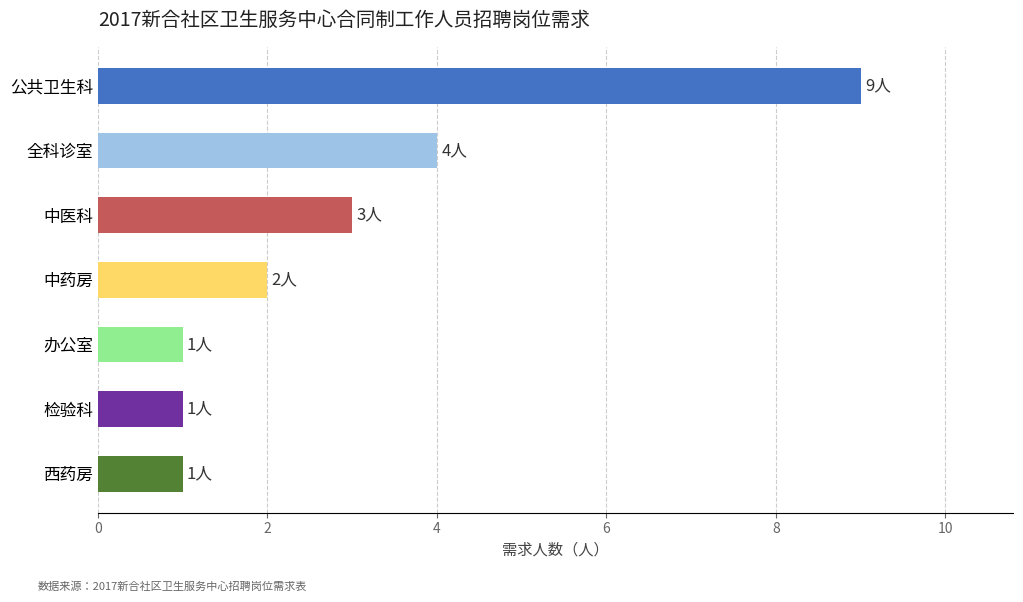

How many data points does each series have?

7